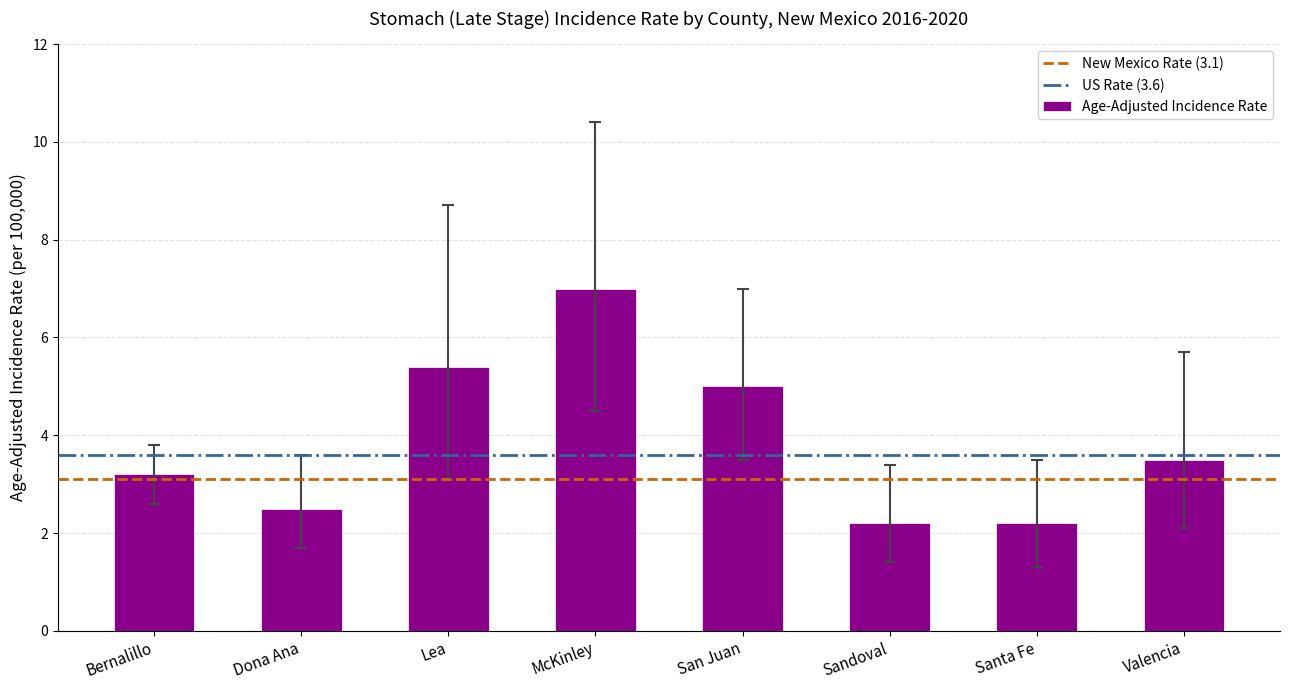

Does the chart contain any negative values?

No